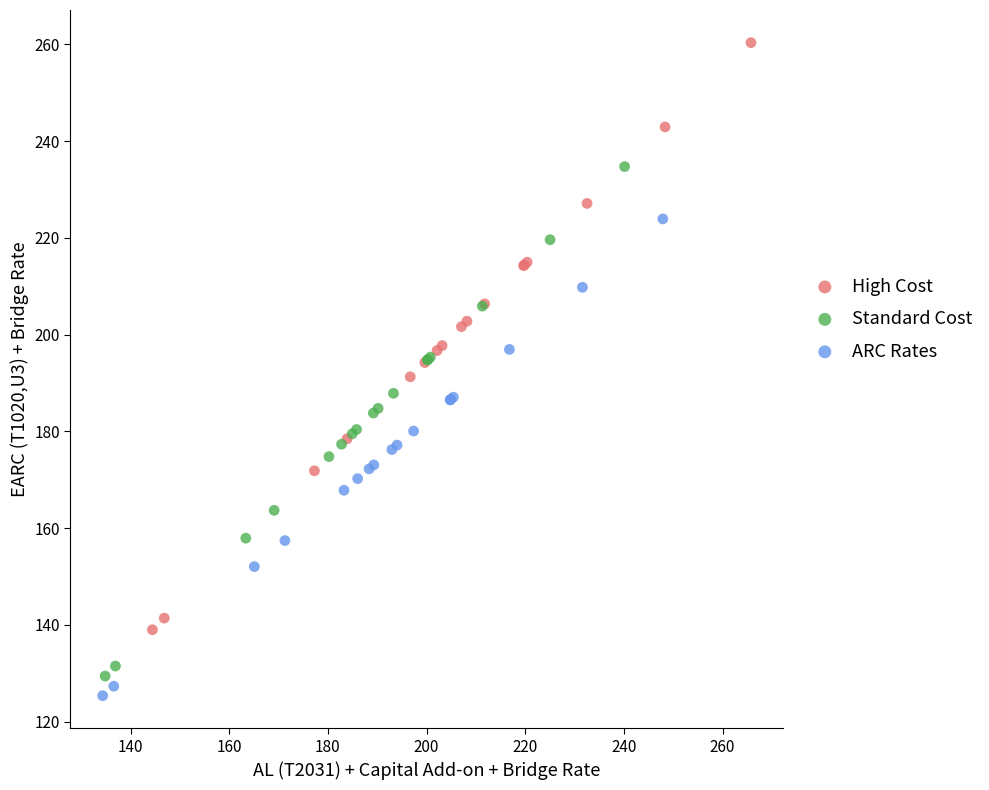

Which series reaches the minimum Y coordinate?

ARC Rates